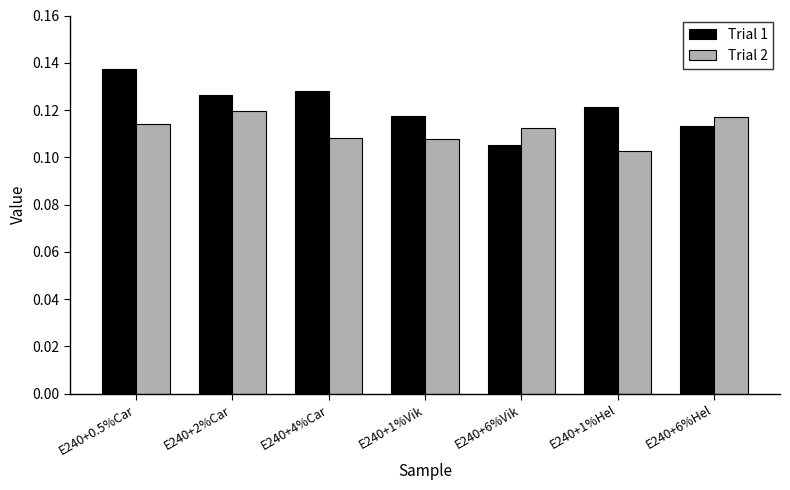

What is the label of the 6th bar from the left?

E240+1%Hel